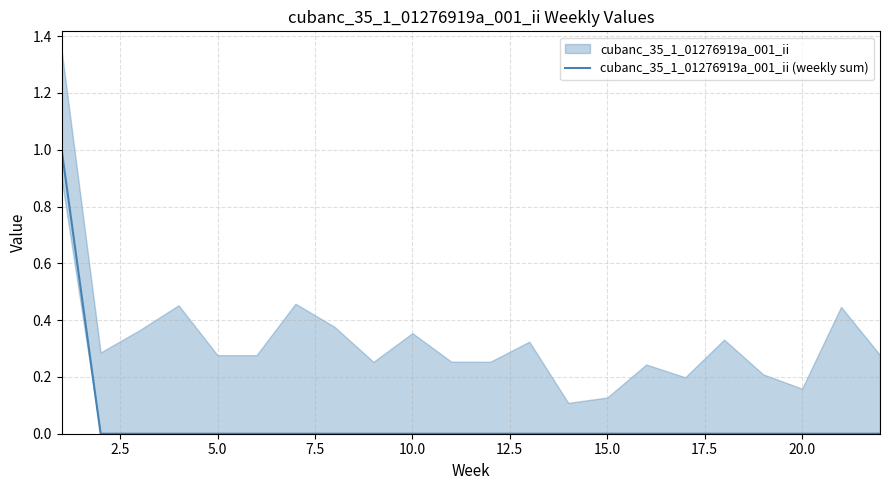

Is it true that cubanc_35_1_01276919a_001_ii (weekly sum) equals 1 at 20.0?

False